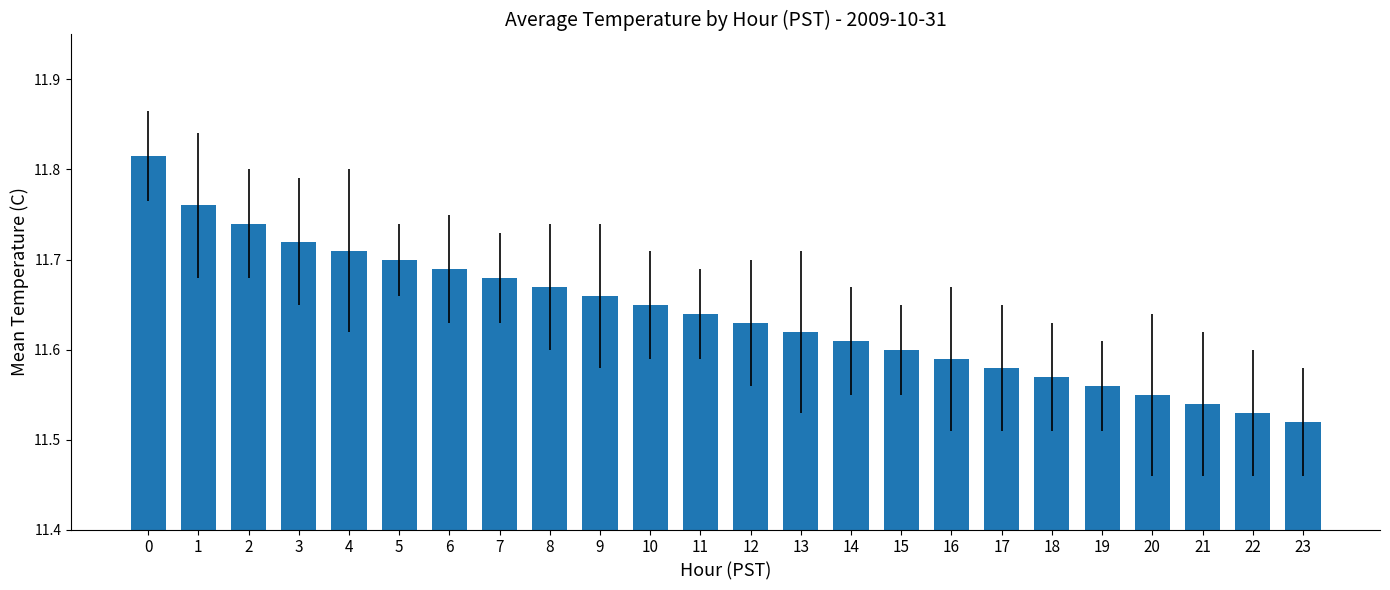

How many values are between 11 and 12?

24